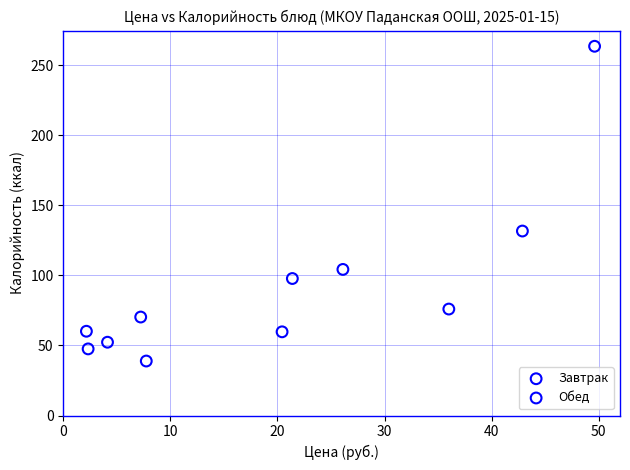

Which series contains the lowest Y value?

Обед